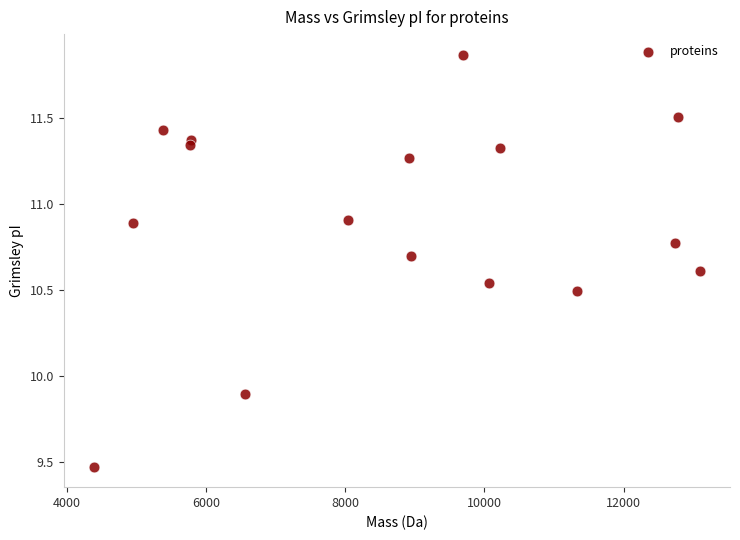

What is the range of X values (max minus min)?

8700.8